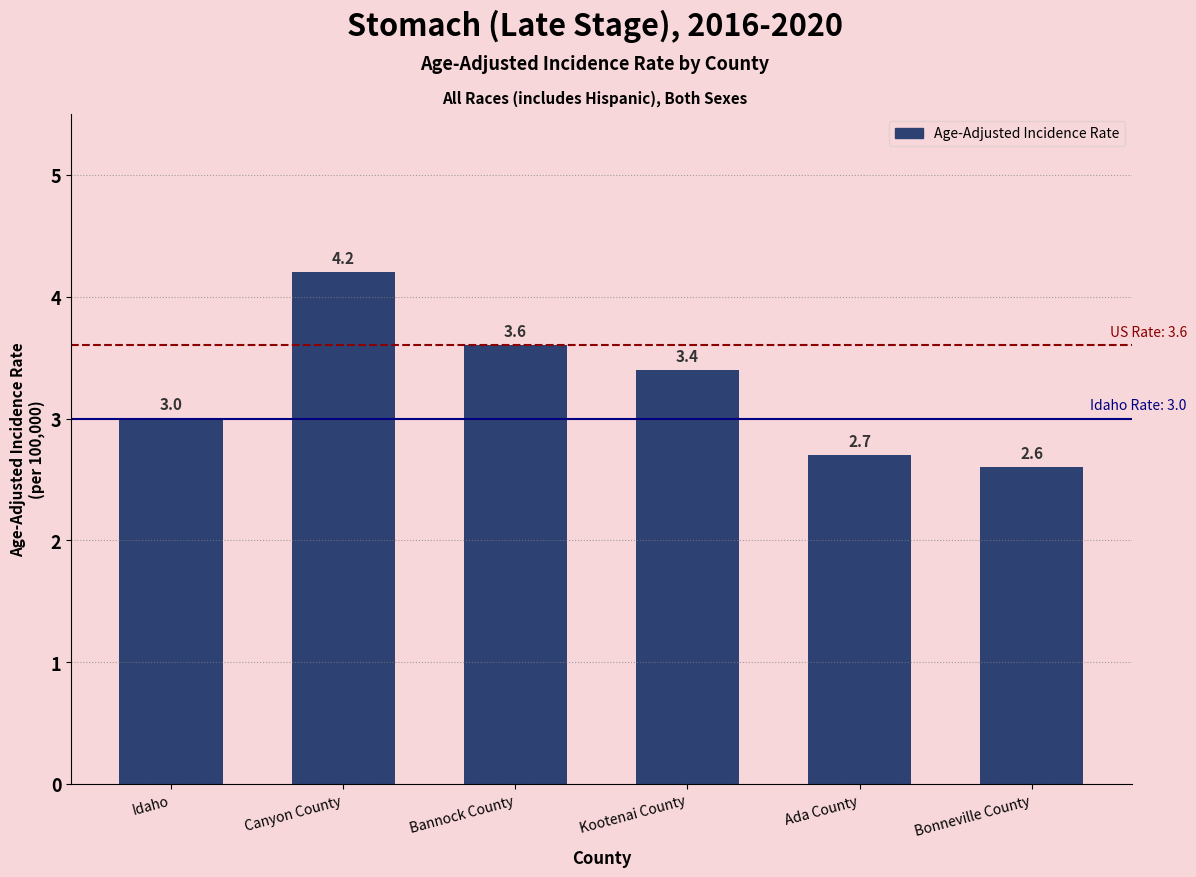

Is it true that the value at Kootenai County is 3.4?

True